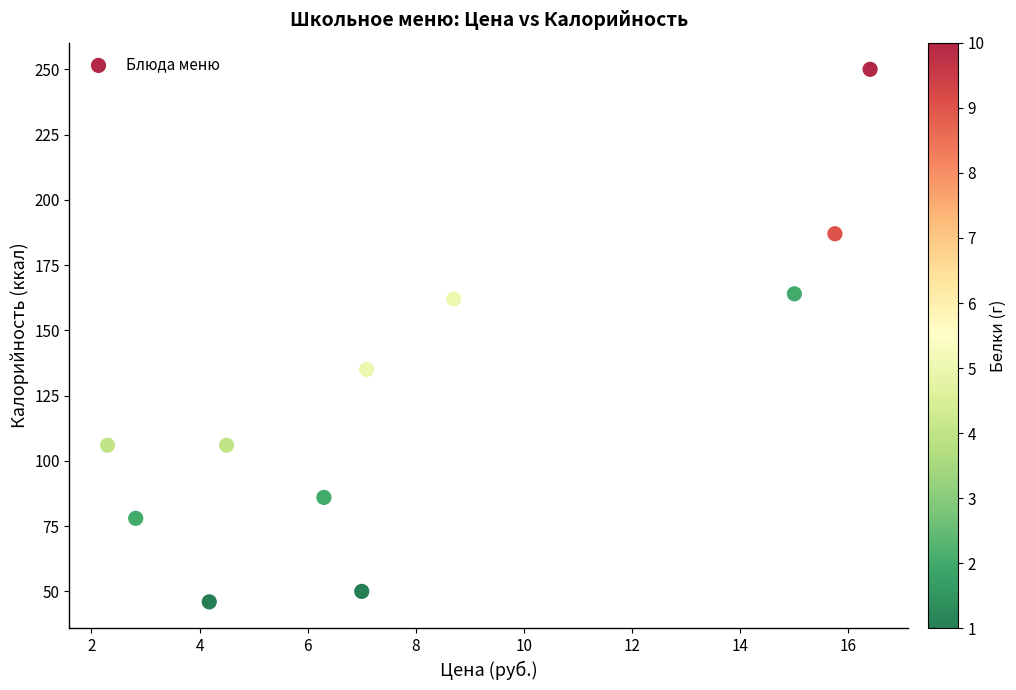

What is the range of Y values (max minus min)?

204